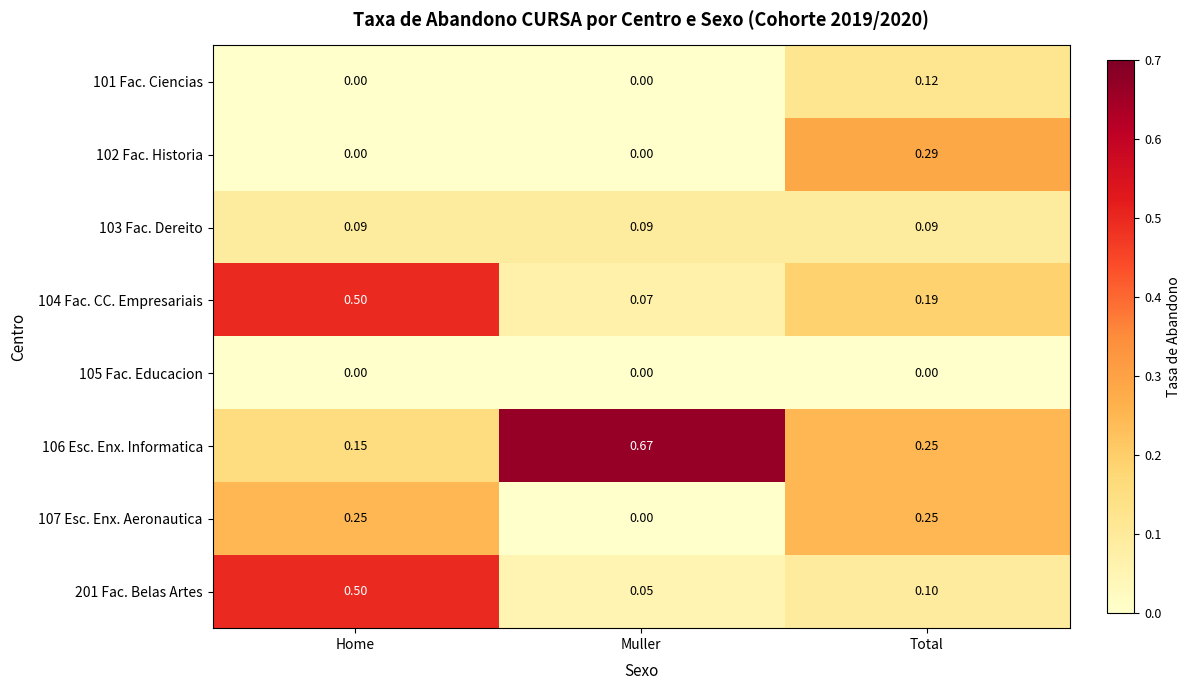

Which series has the widest spread of values?

106 Esc. Enx. Informatica